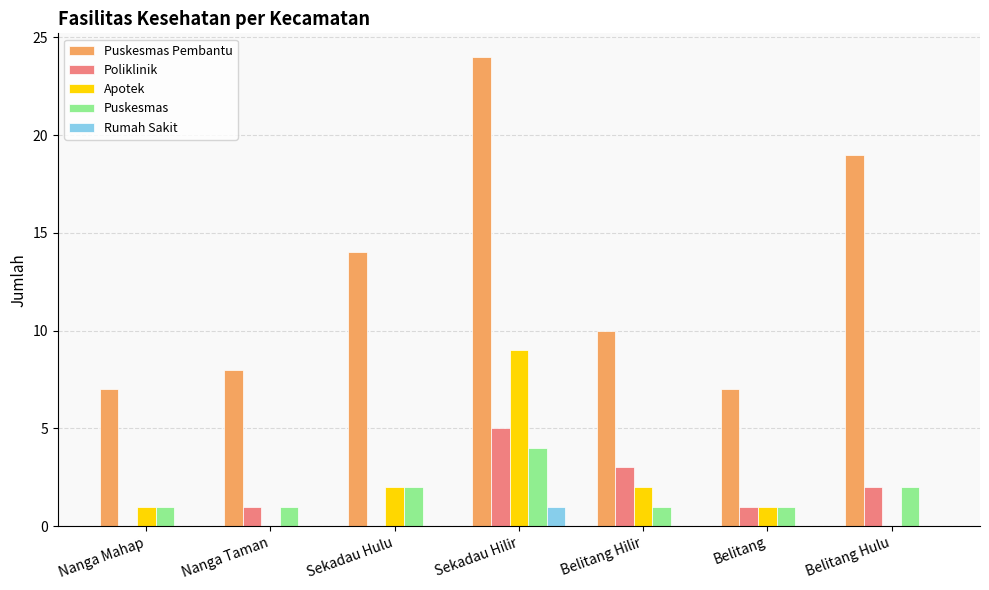

At which label does Puskesmas Pembantu reach its peak?

Sekadau Hilir